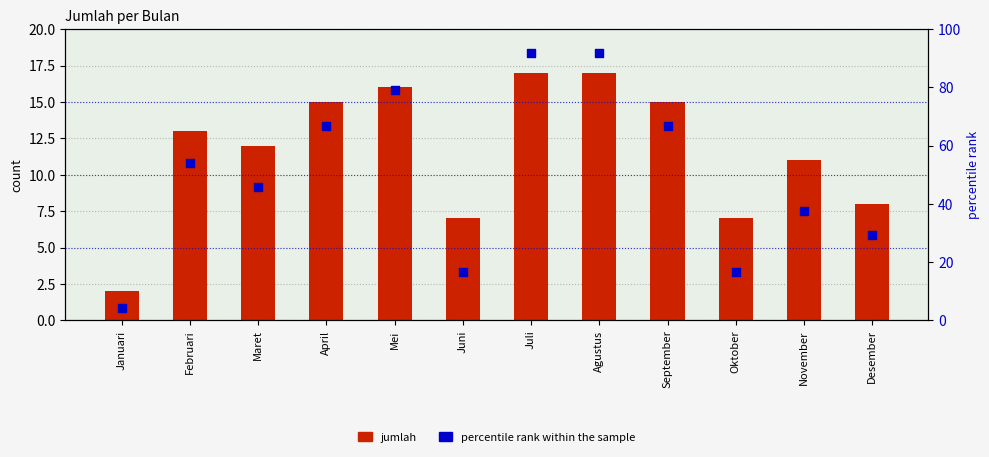

What are all the series names shown in the legend?

jumlah, percentile rank within the sample